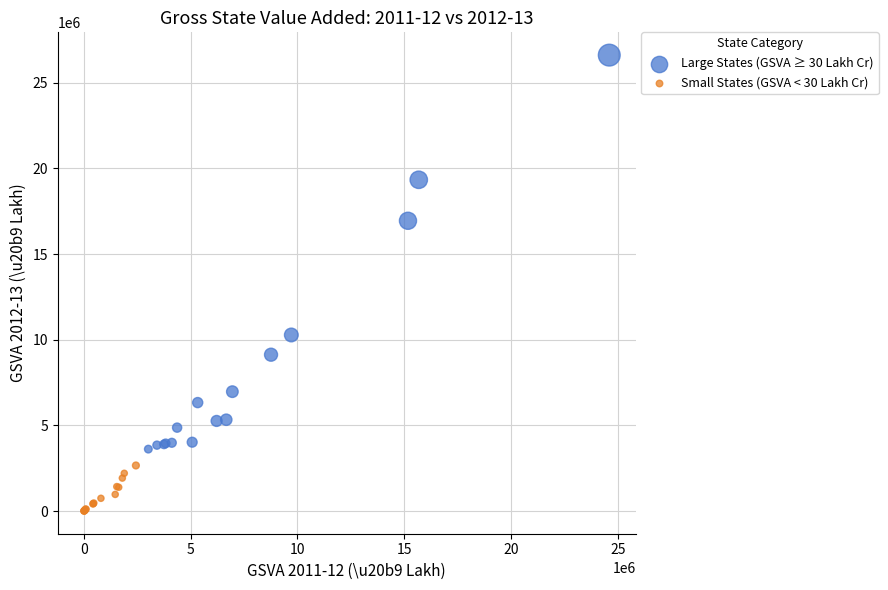

Which series reaches the maximum Y coordinate?

Large States (GSVA ≥ 30 Lakh Cr)